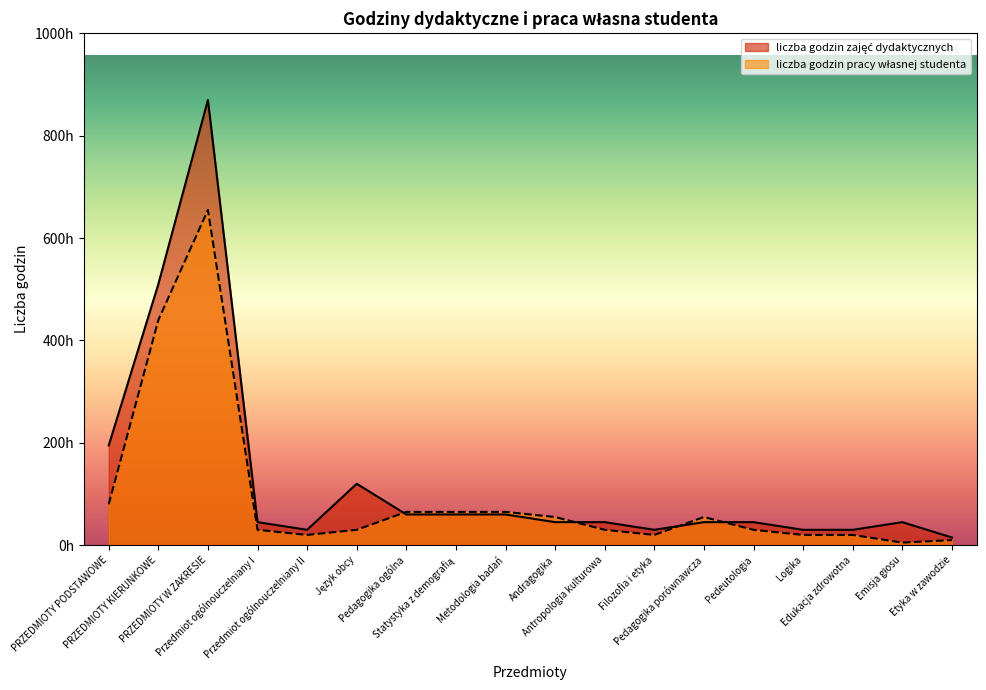

What is the difference between the highest and lowest values at Pedagogika porównawcza?

10